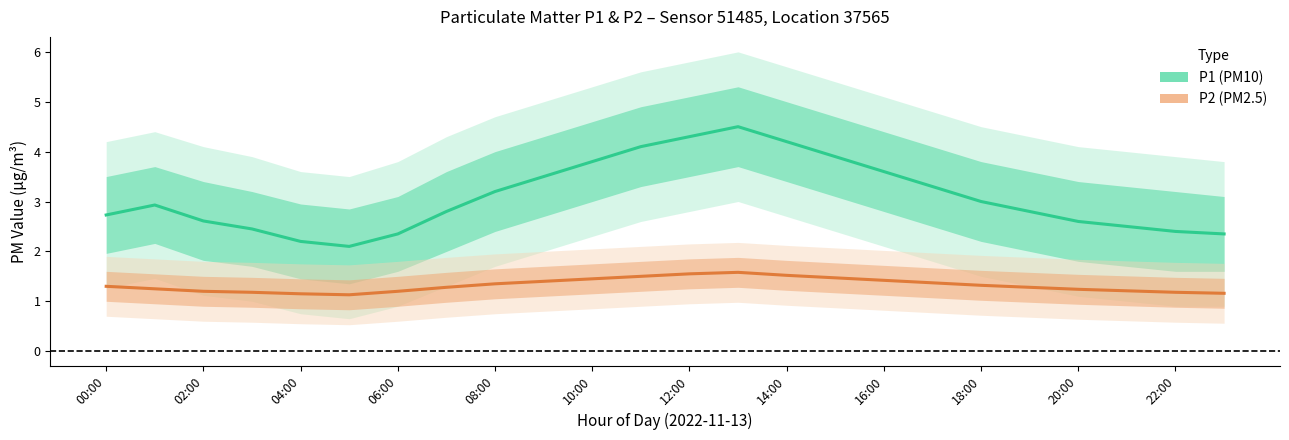

What is the maximum value for P1 (PM10)?

4.5